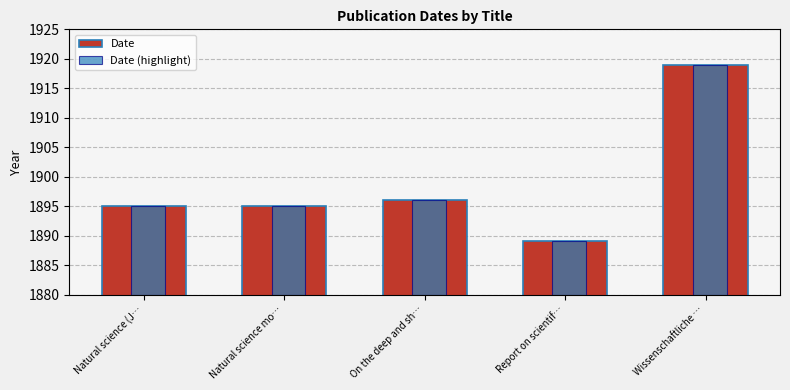

Where is Date nearest to the value 1904?

On the deep and sh…